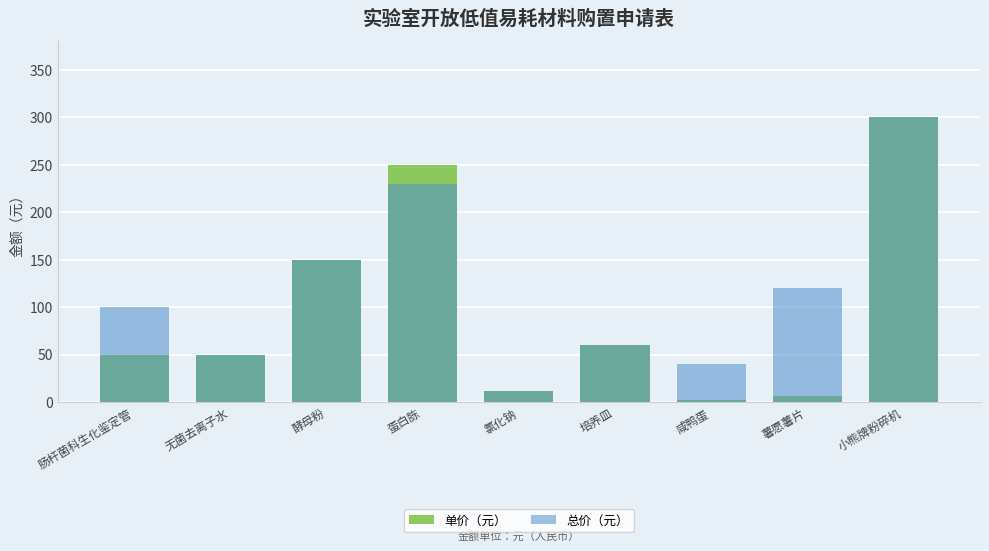

What is the label of the 2nd bar from the right?

薯愿薯片